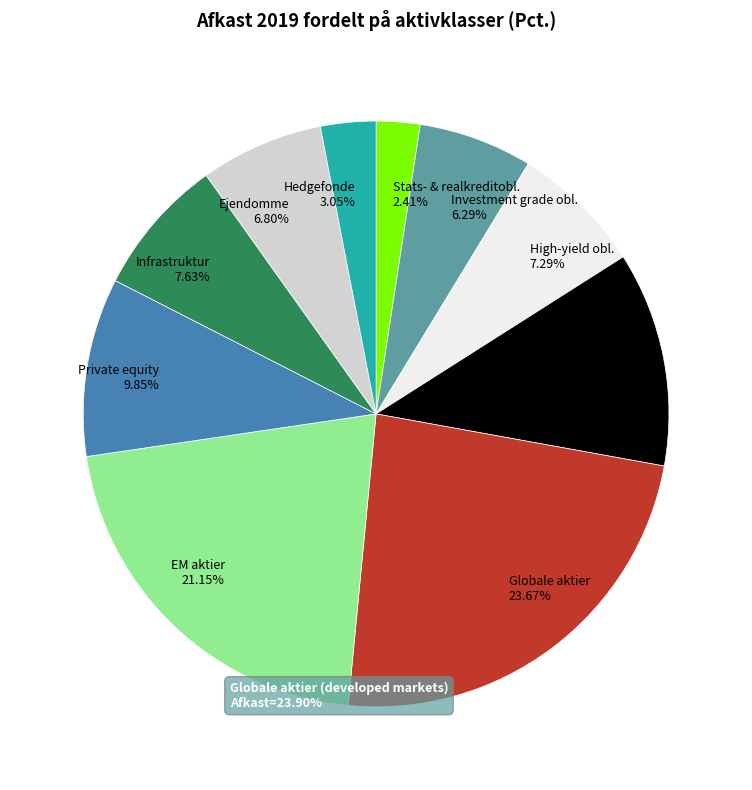

What is the largest slice in the pie chart?

Globale aktier 23.67%